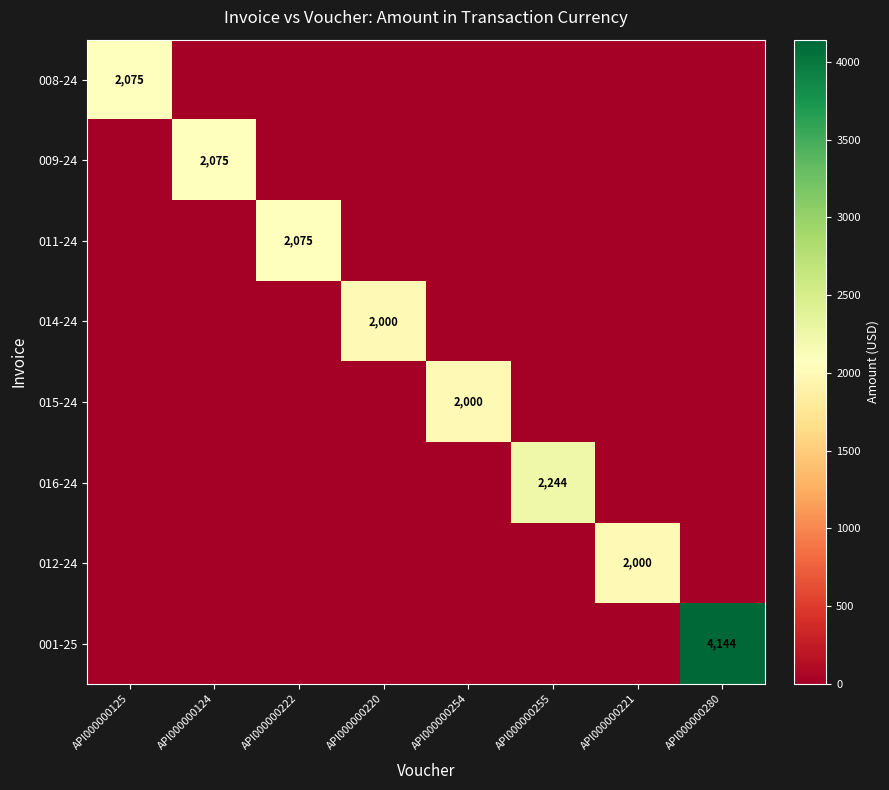

The 001-25 series shows 6642 at API000000280. True or false?

False